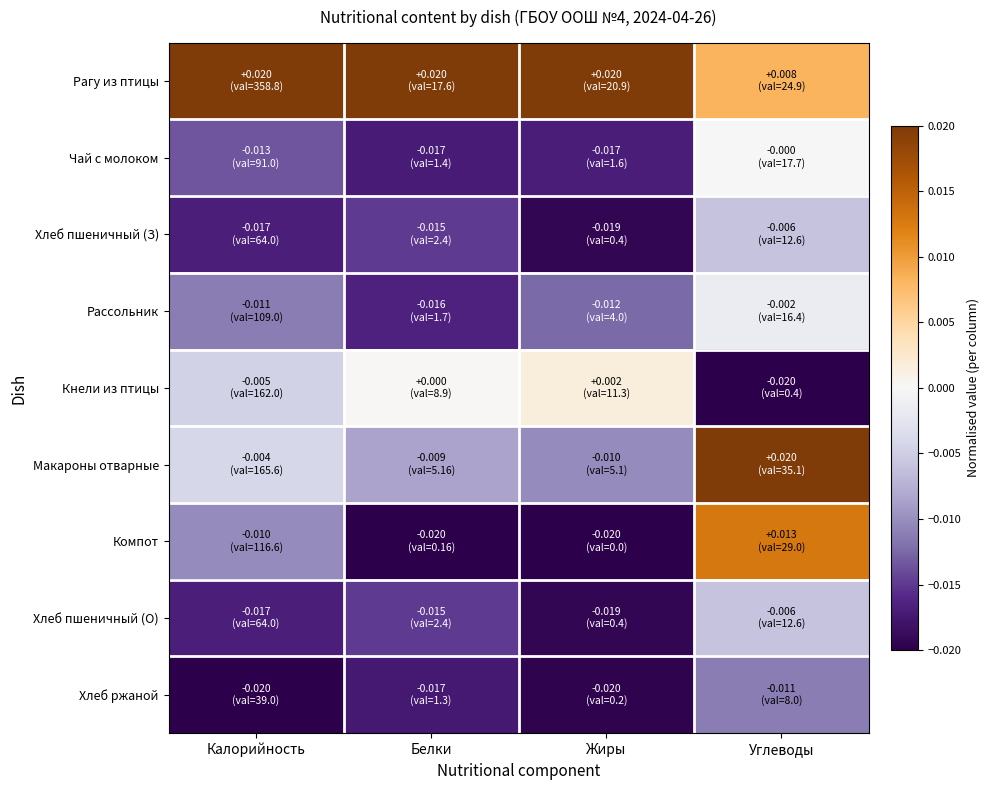

Reading left to right, extract all data points from this chart.

Рагу из птицы: Калорийность=0.0	Белки=0.0	Жиры=0.0	Углеводы=0.0
Чай с молоком: Калорийность=-0.0	Белки=-0.0	Жиры=-0.0	Углеводы=-0.0
Хлеб пшеничный (З): Калорийность=-0.0	Белки=-0.0	Жиры=-0.0	Углеводы=-0.0
Рассольник: Калорийность=-0.0	Белки=-0.0	Жиры=-0.0	Углеводы=-0.0
Кнели из птицы: Калорийность=-0.0	Белки=0.0	Жиры=0.0	Углеводы=-0.0
Макароны отварные: Калорийность=-0.0	Белки=-0.0	Жиры=-0.0	Углеводы=0.0
Компот: Калорийность=-0.0	Белки=-0.0	Жиры=-0.0	Углеводы=0.0
Хлеб пшеничный (О): Калорийность=-0.0	Белки=-0.0	Жиры=-0.0	Углеводы=-0.0
Хлеб ржаной: Калорийность=-0.0	Белки=-0.0	Жиры=-0.0	Углеводы=-0.0